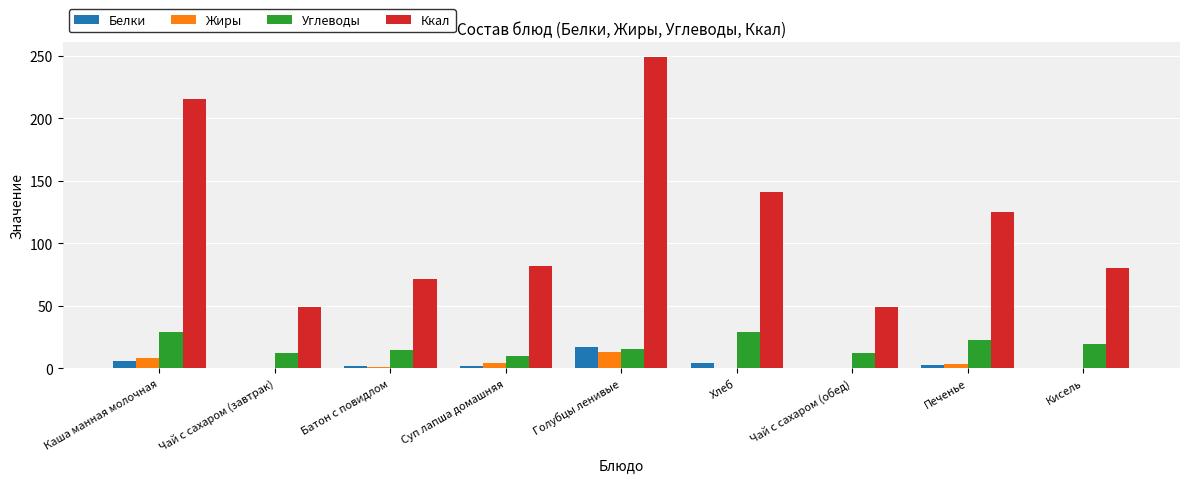

Where does the Ккал series first go above 81?

Каша манная молочная